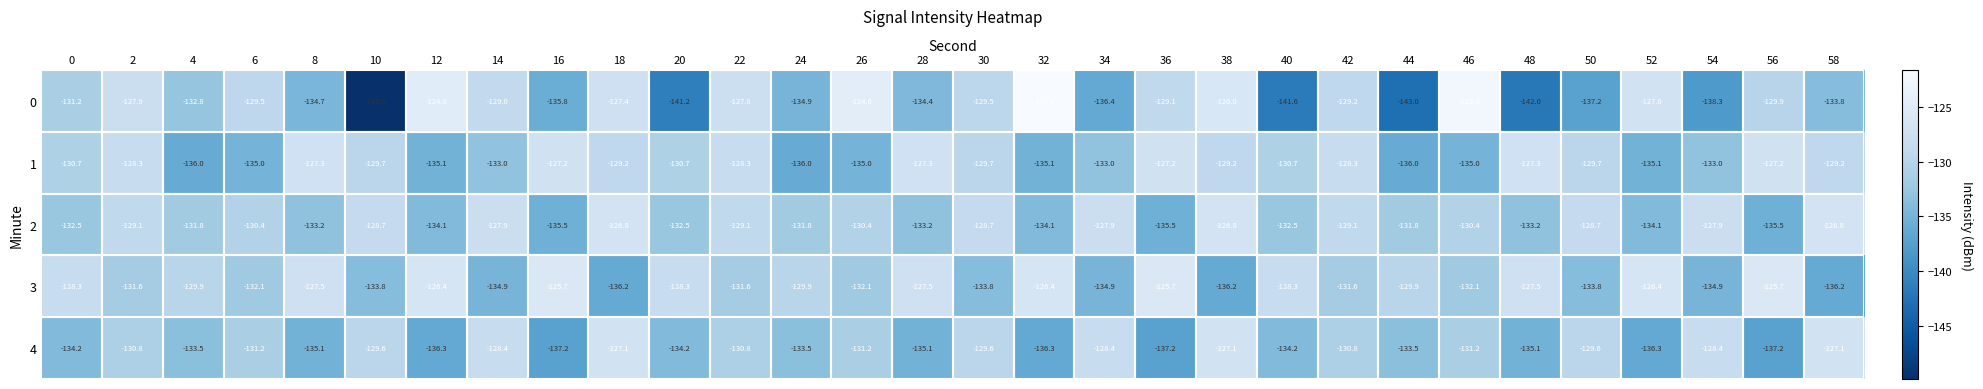

What is the approximate value of 1 at 54?

-133.0